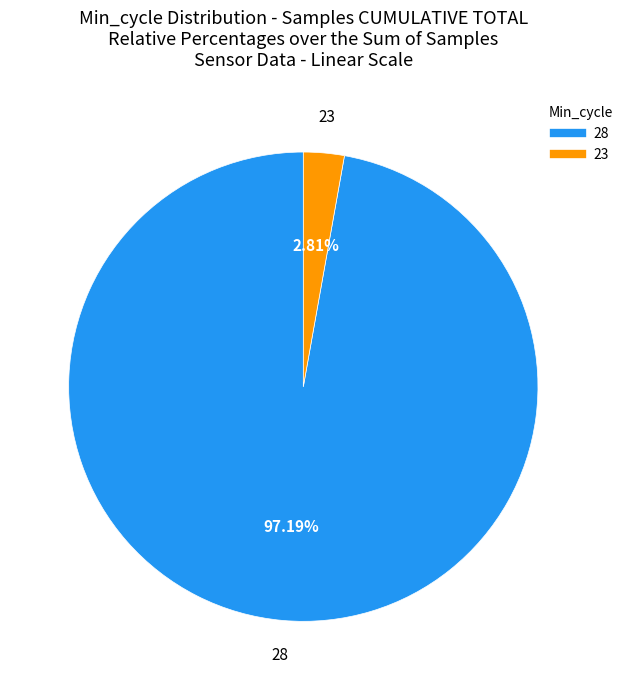

Is there a majority slice in this chart?

Yes